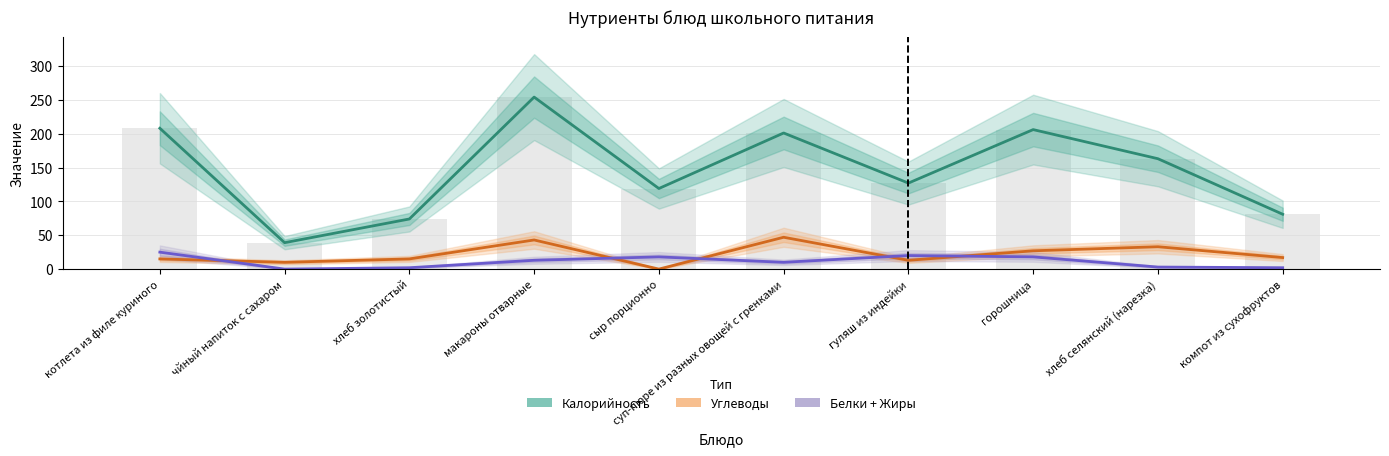

List the series in order of their peak value, lowest first.

Белки + Жиры, Углеводы, Калорийность